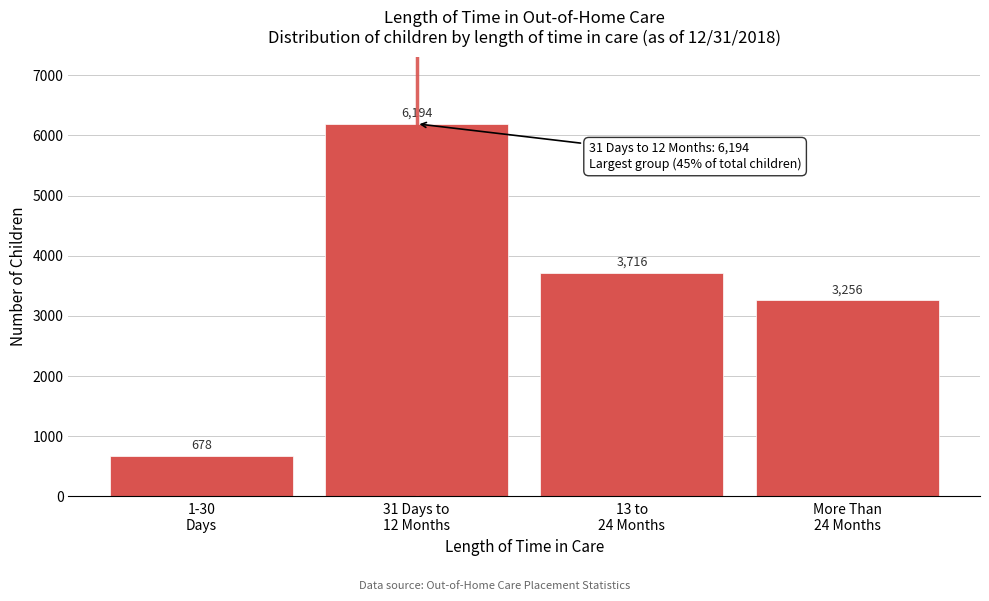

Reading right to left, transcribe all the data shown in this chart.

3256	3716	6194	678